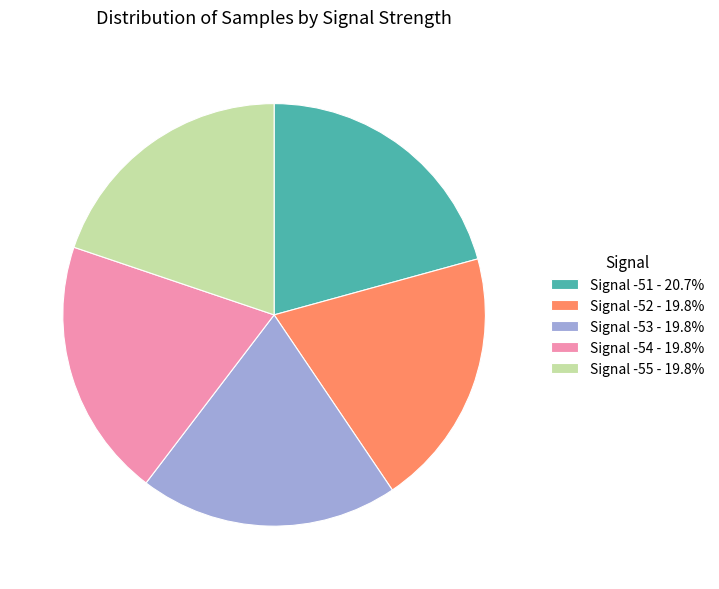

True or false: Signal -52 accounts for 20% of the total.

True